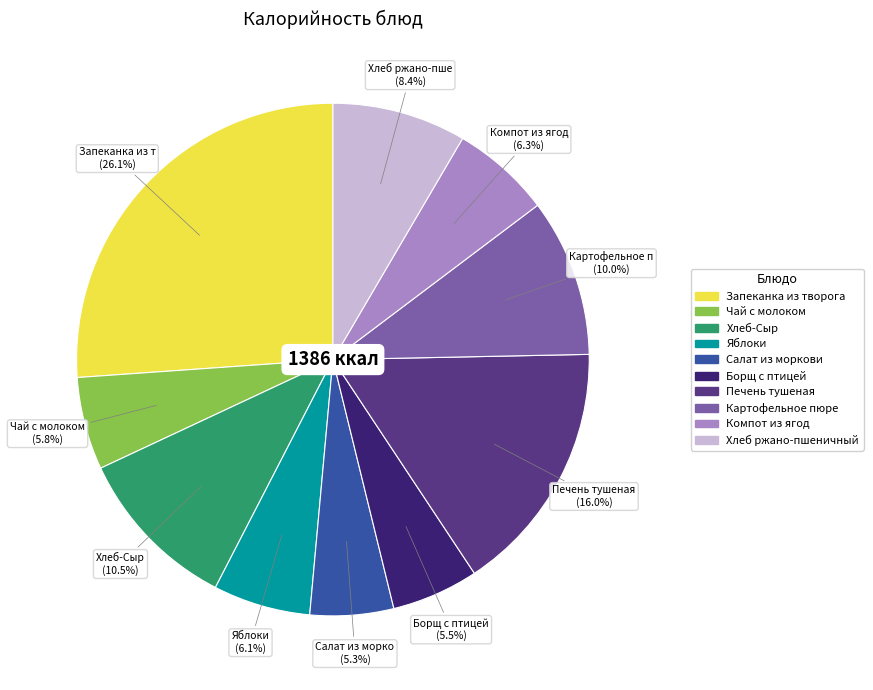

What is the total percentage of Печень тушеная and Салат из моркови?

21.3%